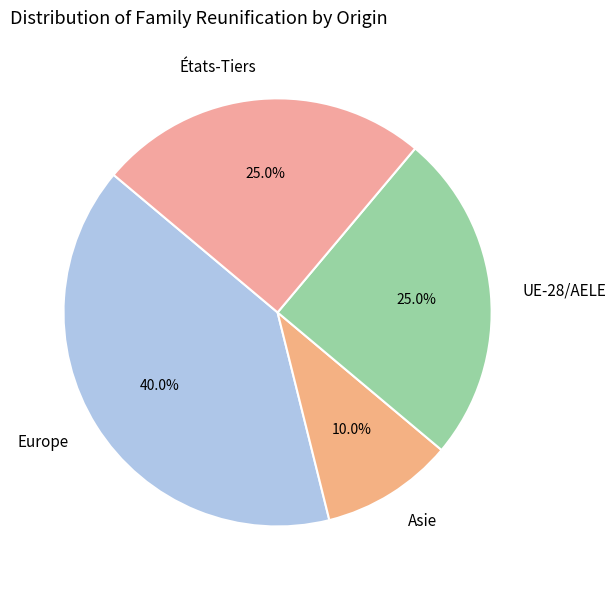

To the nearest percent, what portion does Asie represent?

10%